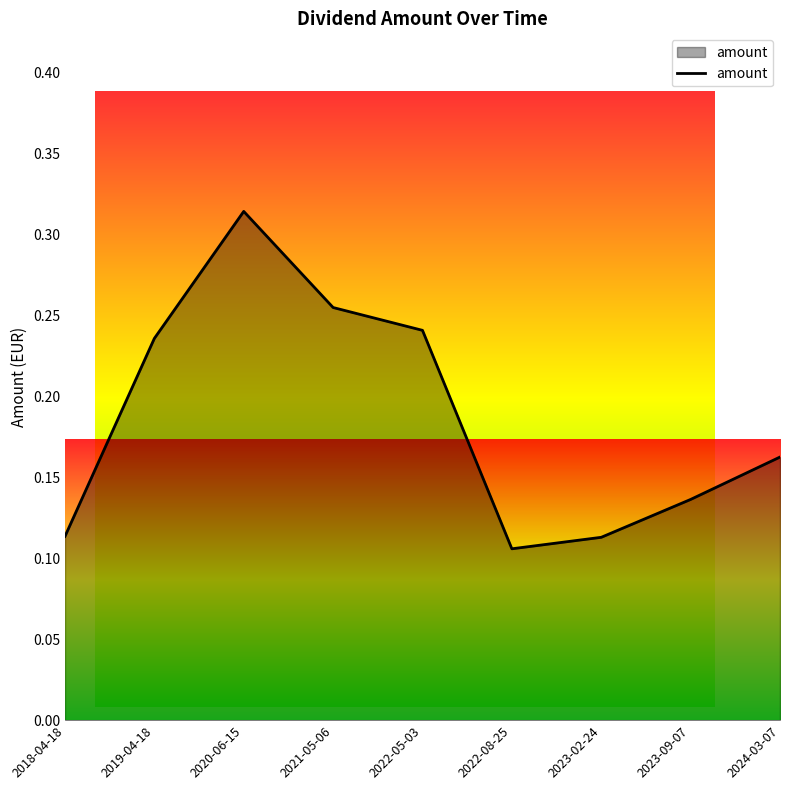

What position from the right is 2021-05-06?

6